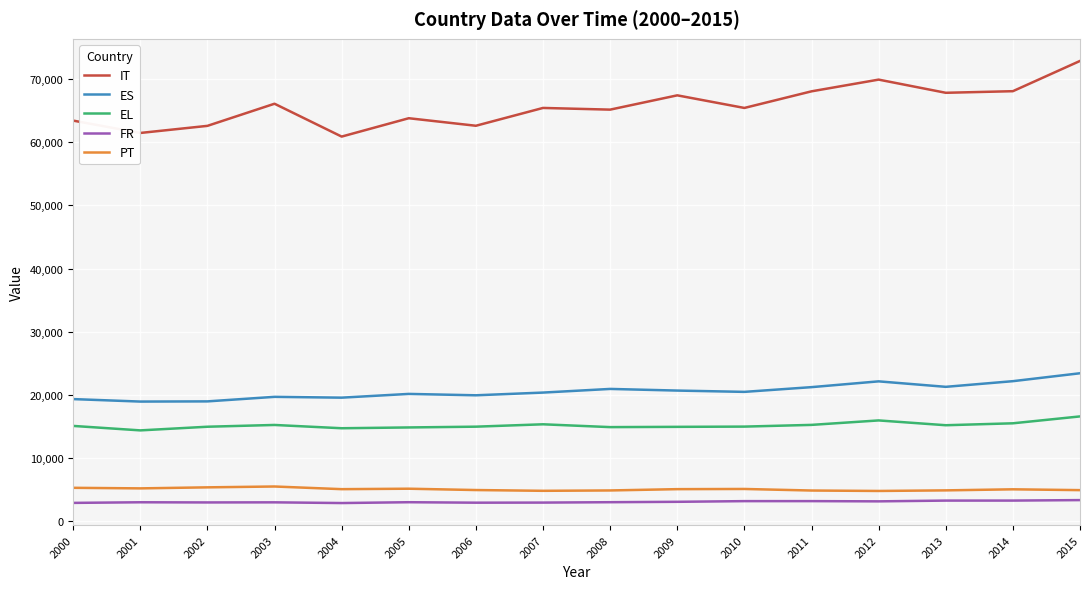

What is the sum of the ES values at 2007 and 2014?

42530